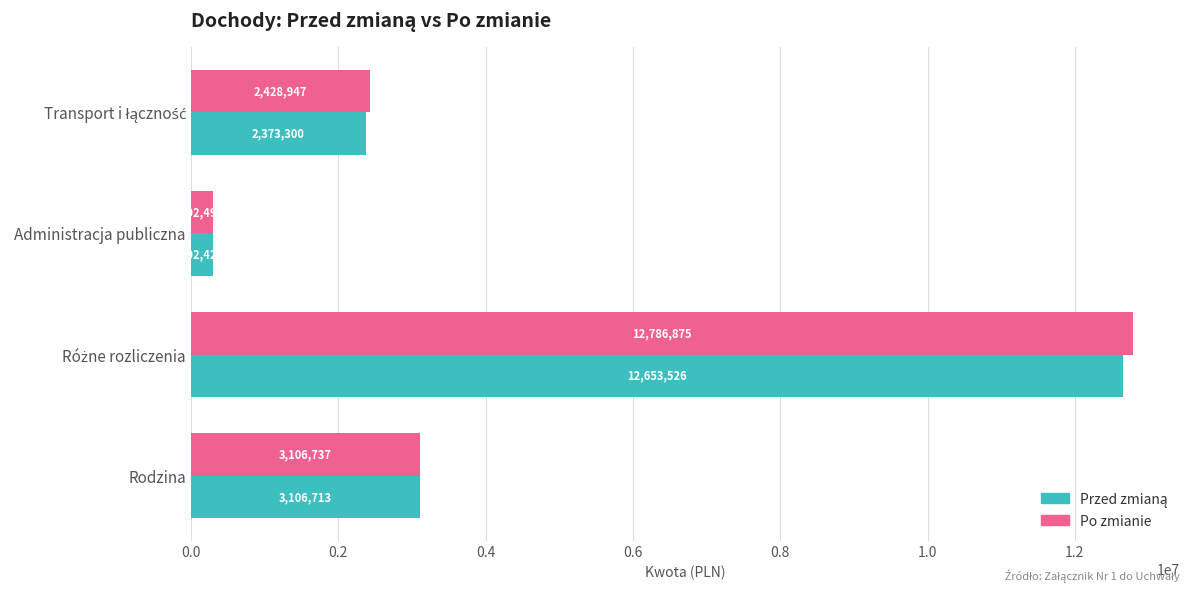

What is the average value of the Po zmianie series?

4656262.5